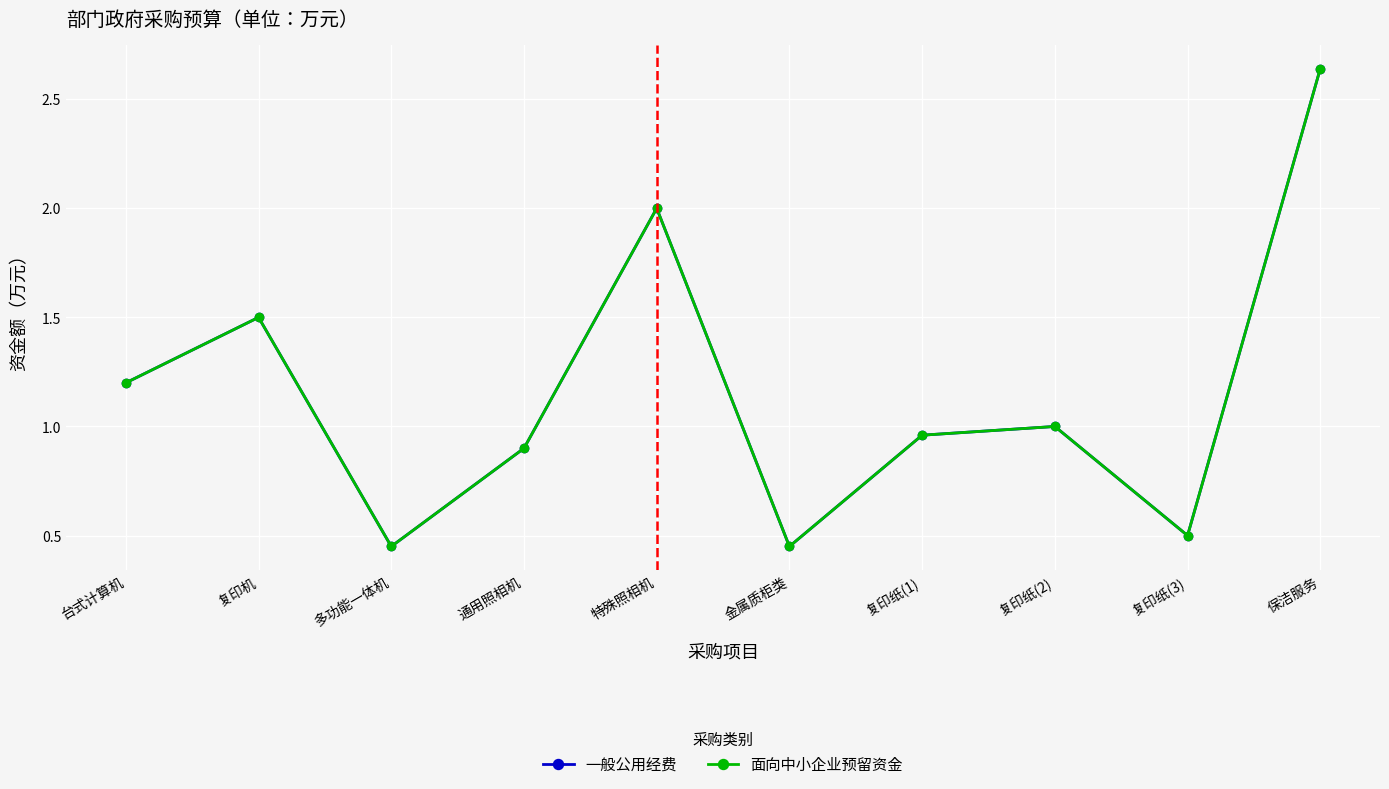

True or false: 一般公用经费 and 面向中小企业预留资金 cross at least once.

False